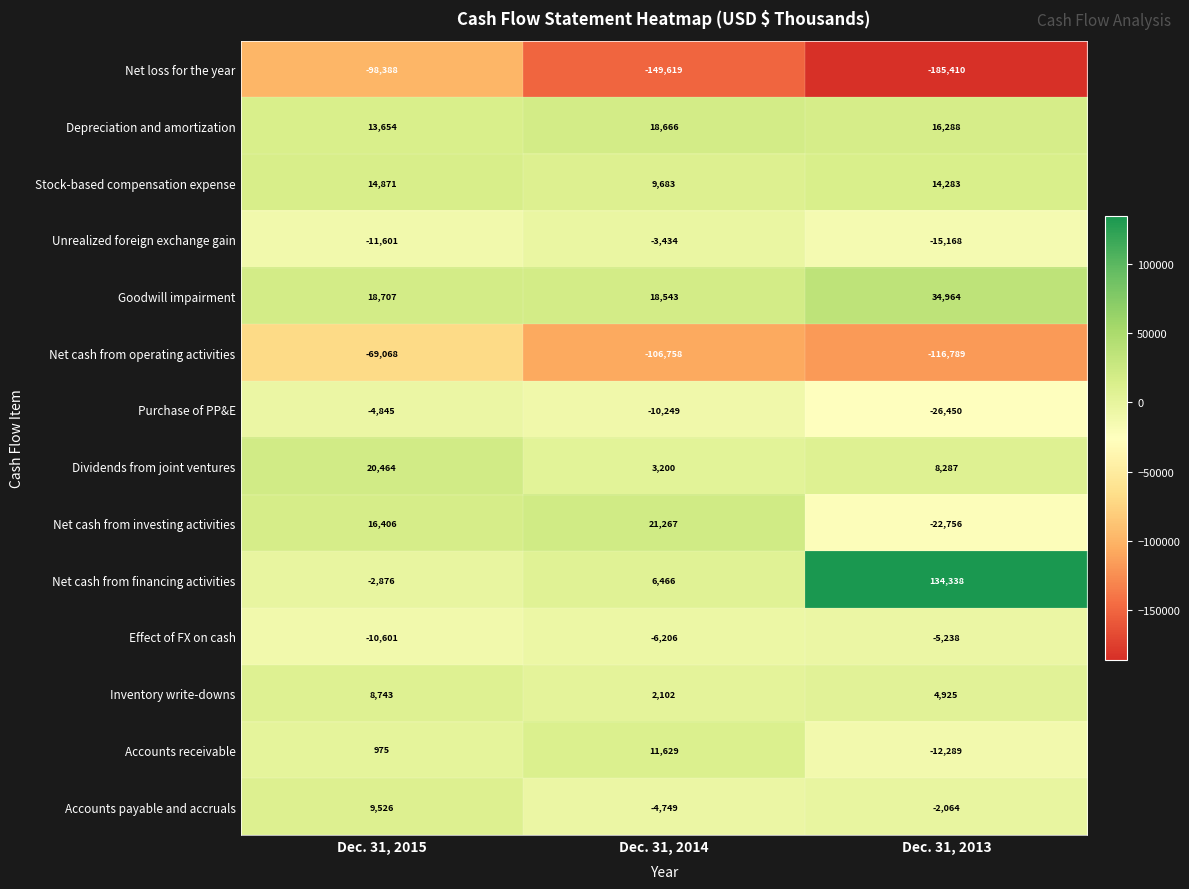

What is the greatest value displayed?

134338